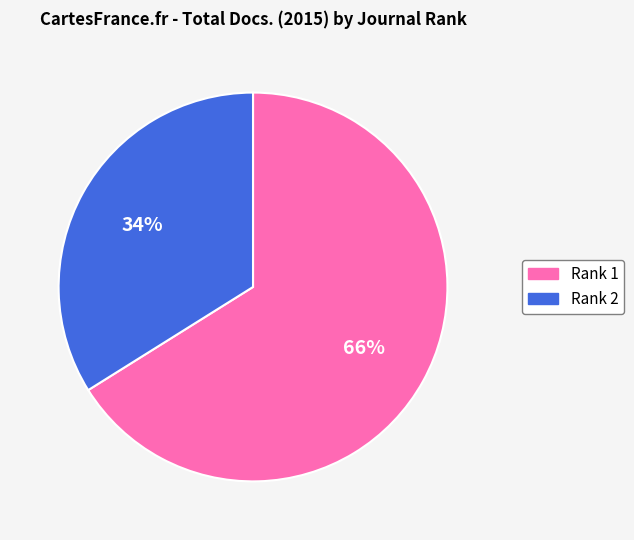

Is there any slice that represents more than half of the pie?

Yes